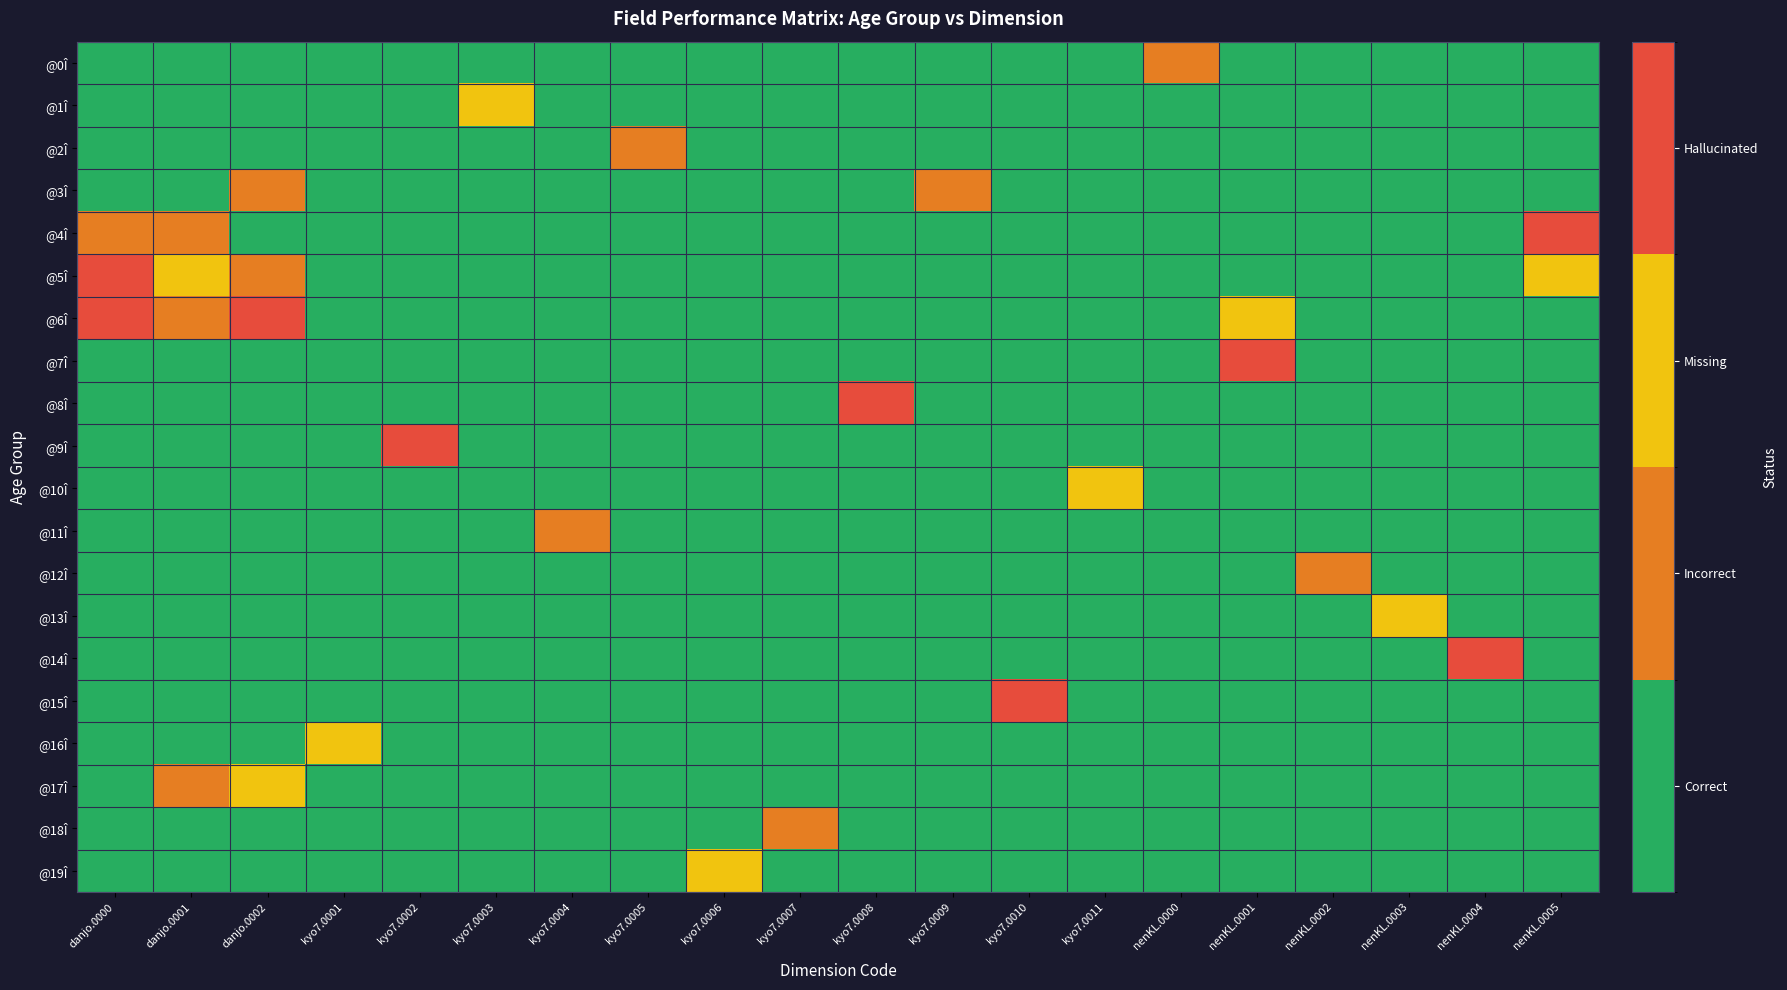

Reading left to right, transcribe all the data shown in this chart.

@0Î: danjo.0000=0	danjo.0001=0	danjo.0002=0	kyo7.0001=0	kyo7.0002=0	kyo7.0003=0	kyo7.0004=0	kyo7.0005=0	kyo7.0006=0	kyo7.0007=0	kyo7.0008=0	kyo7.0009=0	kyo7.0010=0	kyo7.0011=0	nenKL.0000=1	nenKL.0001=0	nenKL.0002=0	nenKL.0003=0	nenKL.0004=0	nenKL.0005=0
@1Î: danjo.0000=0	danjo.0001=0	danjo.0002=0	kyo7.0001=0	kyo7.0002=0	kyo7.0003=2	kyo7.0004=0	kyo7.0005=0	kyo7.0006=0	kyo7.0007=0	kyo7.0008=0	kyo7.0009=0	kyo7.0010=0	kyo7.0011=0	nenKL.0000=0	nenKL.0001=0	nenKL.0002=0	nenKL.0003=0	nenKL.0004=0	nenKL.0005=0
@2Î: danjo.0000=0	danjo.0001=0	danjo.0002=0	kyo7.0001=0	kyo7.0002=0	kyo7.0003=0	kyo7.0004=0	kyo7.0005=1	kyo7.0006=0	kyo7.0007=0	kyo7.0008=0	kyo7.0009=0	kyo7.0010=0	kyo7.0011=0	nenKL.0000=0	nenKL.0001=0	nenKL.0002=0	nenKL.0003=0	nenKL.0004=0	nenKL.0005=0
@3Î: danjo.0000=0	danjo.0001=0	danjo.0002=1	kyo7.0001=0	kyo7.0002=0	kyo7.0003=0	kyo7.0004=0	kyo7.0005=0	kyo7.0006=0	kyo7.0007=0	kyo7.0008=0	kyo7.0009=1	kyo7.0010=0	kyo7.0011=0	nenKL.0000=0	nenKL.0001=0	nenKL.0002=0	nenKL.0003=0	nenKL.0004=0	nenKL.0005=0
@4Î: danjo.0000=1	danjo.0001=1	danjo.0002=0	kyo7.0001=0	kyo7.0002=0	kyo7.0003=0	kyo7.0004=0	kyo7.0005=0	kyo7.0006=0	kyo7.0007=0	kyo7.0008=0	kyo7.0009=0	kyo7.0010=0	kyo7.0011=0	nenKL.0000=0	nenKL.0001=0	nenKL.0002=0	nenKL.0003=0	nenKL.0004=0	nenKL.0005=3
@5Î: danjo.0000=3	danjo.0001=2	danjo.0002=1	kyo7.0001=0	kyo7.0002=0	kyo7.0003=0	kyo7.0004=0	kyo7.0005=0	kyo7.0006=0	kyo7.0007=0	kyo7.0008=0	kyo7.0009=0	kyo7.0010=0	kyo7.0011=0	nenKL.0000=0	nenKL.0001=0	nenKL.0002=0	nenKL.0003=0	nenKL.0004=0	nenKL.0005=2
@6Î: danjo.0000=3	danjo.0001=1	danjo.0002=3	kyo7.0001=0	kyo7.0002=0	kyo7.0003=0	kyo7.0004=0	kyo7.0005=0	kyo7.0006=0	kyo7.0007=0	kyo7.0008=0	kyo7.0009=0	kyo7.0010=0	kyo7.0011=0	nenKL.0000=0	nenKL.0001=2	nenKL.0002=0	nenKL.0003=0	nenKL.0004=0	nenKL.0005=0
@7Î: danjo.0000=0	danjo.0001=0	danjo.0002=0	kyo7.0001=0	kyo7.0002=0	kyo7.0003=0	kyo7.0004=0	kyo7.0005=0	kyo7.0006=0	kyo7.0007=0	kyo7.0008=0	kyo7.0009=0	kyo7.0010=0	kyo7.0011=0	nenKL.0000=0	nenKL.0001=3	nenKL.0002=0	nenKL.0003=0	nenKL.0004=0	nenKL.0005=0
@8Î: danjo.0000=0	danjo.0001=0	danjo.0002=0	kyo7.0001=0	kyo7.0002=0	kyo7.0003=0	kyo7.0004=0	kyo7.0005=0	kyo7.0006=0	kyo7.0007=0	kyo7.0008=3	kyo7.0009=0	kyo7.0010=0	kyo7.0011=0	nenKL.0000=0	nenKL.0001=0	nenKL.0002=0	nenKL.0003=0	nenKL.0004=0	nenKL.0005=0
@9Î: danjo.0000=0	danjo.0001=0	danjo.0002=0	kyo7.0001=0	kyo7.0002=3	kyo7.0003=0	kyo7.0004=0	kyo7.0005=0	kyo7.0006=0	kyo7.0007=0	kyo7.0008=0	kyo7.0009=0	kyo7.0010=0	kyo7.0011=0	nenKL.0000=0	nenKL.0001=0	nenKL.0002=0	nenKL.0003=0	nenKL.0004=0	nenKL.0005=0
@10Î: danjo.0000=0	danjo.0001=0	danjo.0002=0	kyo7.0001=0	kyo7.0002=0	kyo7.0003=0	kyo7.0004=0	kyo7.0005=0	kyo7.0006=0	kyo7.0007=0	kyo7.0008=0	kyo7.0009=0	kyo7.0010=0	kyo7.0011=2	nenKL.0000=0	nenKL.0001=0	nenKL.0002=0	nenKL.0003=0	nenKL.0004=0	nenKL.0005=0
@11Î: danjo.0000=0	danjo.0001=0	danjo.0002=0	kyo7.0001=0	kyo7.0002=0	kyo7.0003=0	kyo7.0004=1	kyo7.0005=0	kyo7.0006=0	kyo7.0007=0	kyo7.0008=0	kyo7.0009=0	kyo7.0010=0	kyo7.0011=0	nenKL.0000=0	nenKL.0001=0	nenKL.0002=0	nenKL.0003=0	nenKL.0004=0	nenKL.0005=0
@12Î: danjo.0000=0	danjo.0001=0	danjo.0002=0	kyo7.0001=0	kyo7.0002=0	kyo7.0003=0	kyo7.0004=0	kyo7.0005=0	kyo7.0006=0	kyo7.0007=0	kyo7.0008=0	kyo7.0009=0	kyo7.0010=0	kyo7.0011=0	nenKL.0000=0	nenKL.0001=0	nenKL.0002=1	nenKL.0003=0	nenKL.0004=0	nenKL.0005=0
@13Î: danjo.0000=0	danjo.0001=0	danjo.0002=0	kyo7.0001=0	kyo7.0002=0	kyo7.0003=0	kyo7.0004=0	kyo7.0005=0	kyo7.0006=0	kyo7.0007=0	kyo7.0008=0	kyo7.0009=0	kyo7.0010=0	kyo7.0011=0	nenKL.0000=0	nenKL.0001=0	nenKL.0002=0	nenKL.0003=2	nenKL.0004=0	nenKL.0005=0
@14Î: danjo.0000=0	danjo.0001=0	danjo.0002=0	kyo7.0001=0	kyo7.0002=0	kyo7.0003=0	kyo7.0004=0	kyo7.0005=0	kyo7.0006=0	kyo7.0007=0	kyo7.0008=0	kyo7.0009=0	kyo7.0010=0	kyo7.0011=0	nenKL.0000=0	nenKL.0001=0	nenKL.0002=0	nenKL.0003=0	nenKL.0004=3	nenKL.0005=0
@15Î: danjo.0000=0	danjo.0001=0	danjo.0002=0	kyo7.0001=0	kyo7.0002=0	kyo7.0003=0	kyo7.0004=0	kyo7.0005=0	kyo7.0006=0	kyo7.0007=0	kyo7.0008=0	kyo7.0009=0	kyo7.0010=3	kyo7.0011=0	nenKL.0000=0	nenKL.0001=0	nenKL.0002=0	nenKL.0003=0	nenKL.0004=0	nenKL.0005=0
@16Î: danjo.0000=0	danjo.0001=0	danjo.0002=0	kyo7.0001=2	kyo7.0002=0	kyo7.0003=0	kyo7.0004=0	kyo7.0005=0	kyo7.0006=0	kyo7.0007=0	kyo7.0008=0	kyo7.0009=0	kyo7.0010=0	kyo7.0011=0	nenKL.0000=0	nenKL.0001=0	nenKL.0002=0	nenKL.0003=0	nenKL.0004=0	nenKL.0005=0
@17Î: danjo.0000=0	danjo.0001=1	danjo.0002=2	kyo7.0001=0	kyo7.0002=0	kyo7.0003=0	kyo7.0004=0	kyo7.0005=0	kyo7.0006=0	kyo7.0007=0	kyo7.0008=0	kyo7.0009=0	kyo7.0010=0	kyo7.0011=0	nenKL.0000=0	nenKL.0001=0	nenKL.0002=0	nenKL.0003=0	nenKL.0004=0	nenKL.0005=0
@18Î: danjo.0000=0	danjo.0001=0	danjo.0002=0	kyo7.0001=0	kyo7.0002=0	kyo7.0003=0	kyo7.0004=0	kyo7.0005=0	kyo7.0006=0	kyo7.0007=1	kyo7.0008=0	kyo7.0009=0	kyo7.0010=0	kyo7.0011=0	nenKL.0000=0	nenKL.0001=0	nenKL.0002=0	nenKL.0003=0	nenKL.0004=0	nenKL.0005=0
@19Î: danjo.0000=0	danjo.0001=0	danjo.0002=0	kyo7.0001=0	kyo7.0002=0	kyo7.0003=0	kyo7.0004=0	kyo7.0005=0	kyo7.0006=2	kyo7.0007=0	kyo7.0008=0	kyo7.0009=0	kyo7.0010=0	kyo7.0011=0	nenKL.0000=0	nenKL.0001=0	nenKL.0002=0	nenKL.0003=0	nenKL.0004=0	nenKL.0005=0